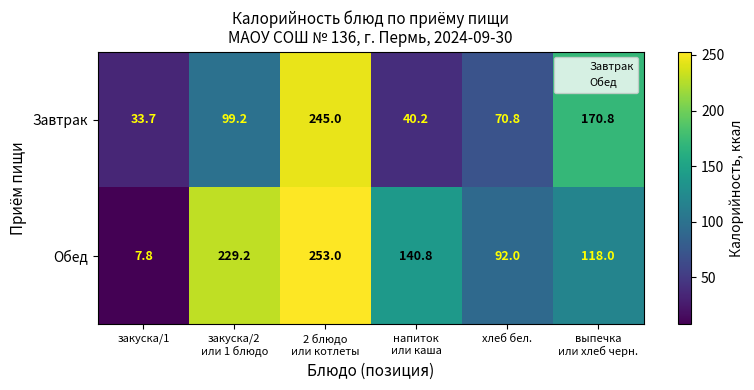

Which series has the largest range (max minus min)?

Обед